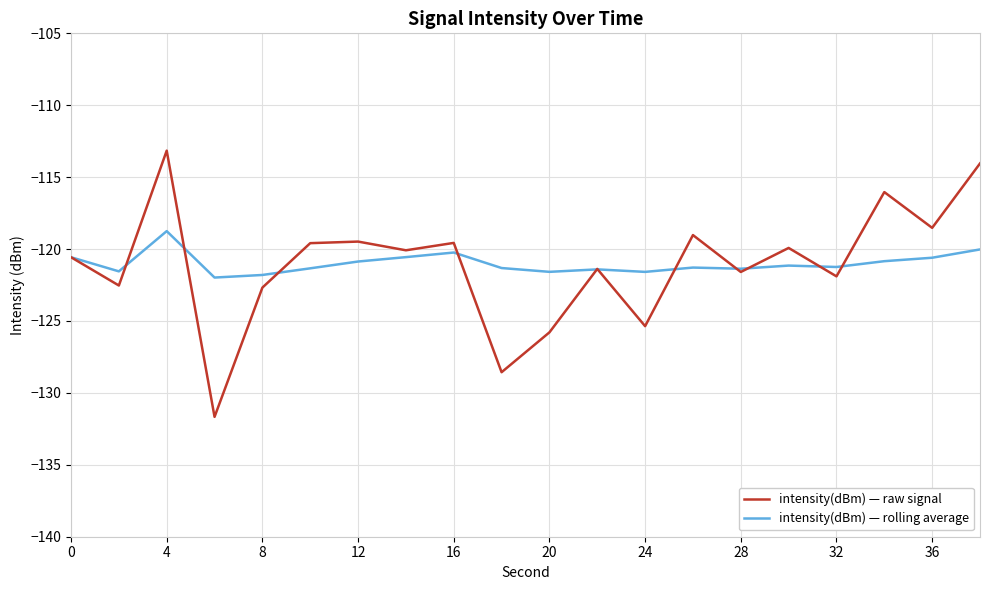

List the series in order of their peak value, highest first.

intensity(dBm) — raw signal, intensity(dBm) — rolling average